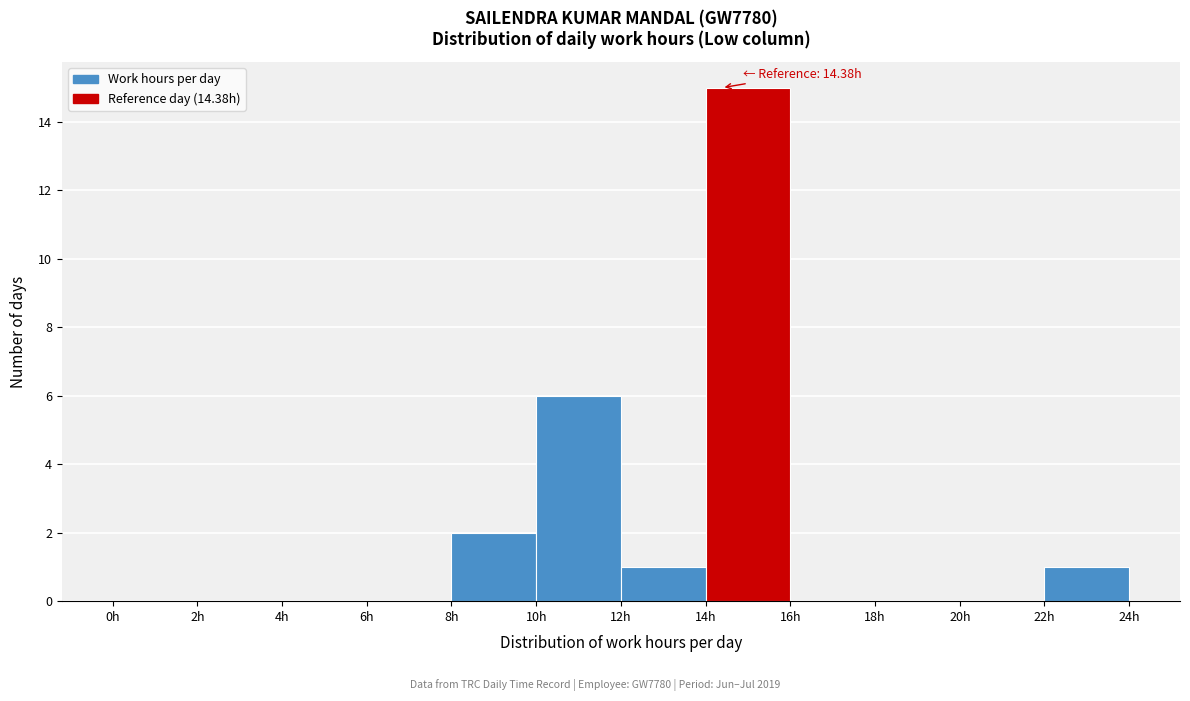

Over which range of the x-axis is the bar tallest?

14 to 16